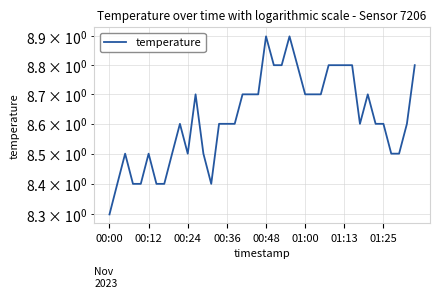

True or false: there are more than 2 points higher than both neighbors.

True